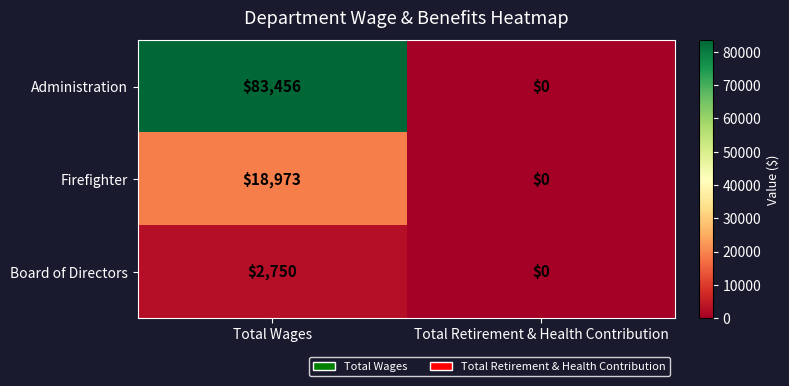

How many distinct data groups are displayed?

3